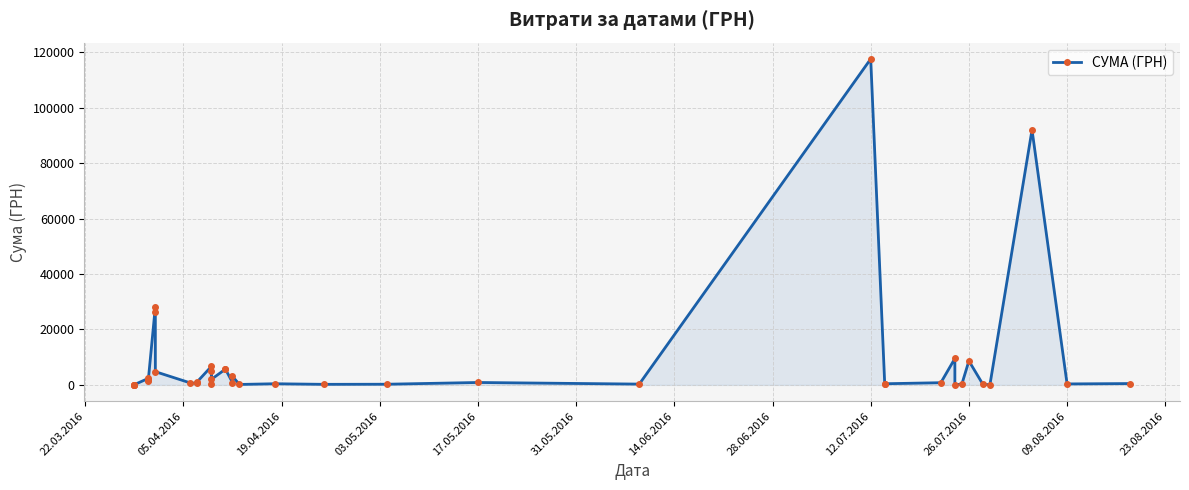

The value at 29 is 92.4. True or false?

False